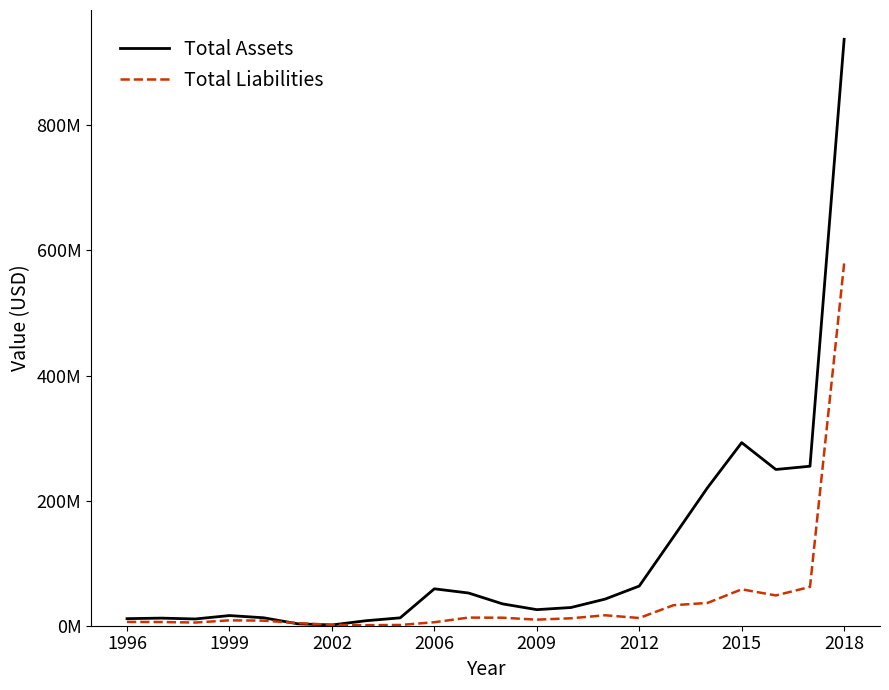

How many times do Total Assets and Total Liabilities cross each other?

2